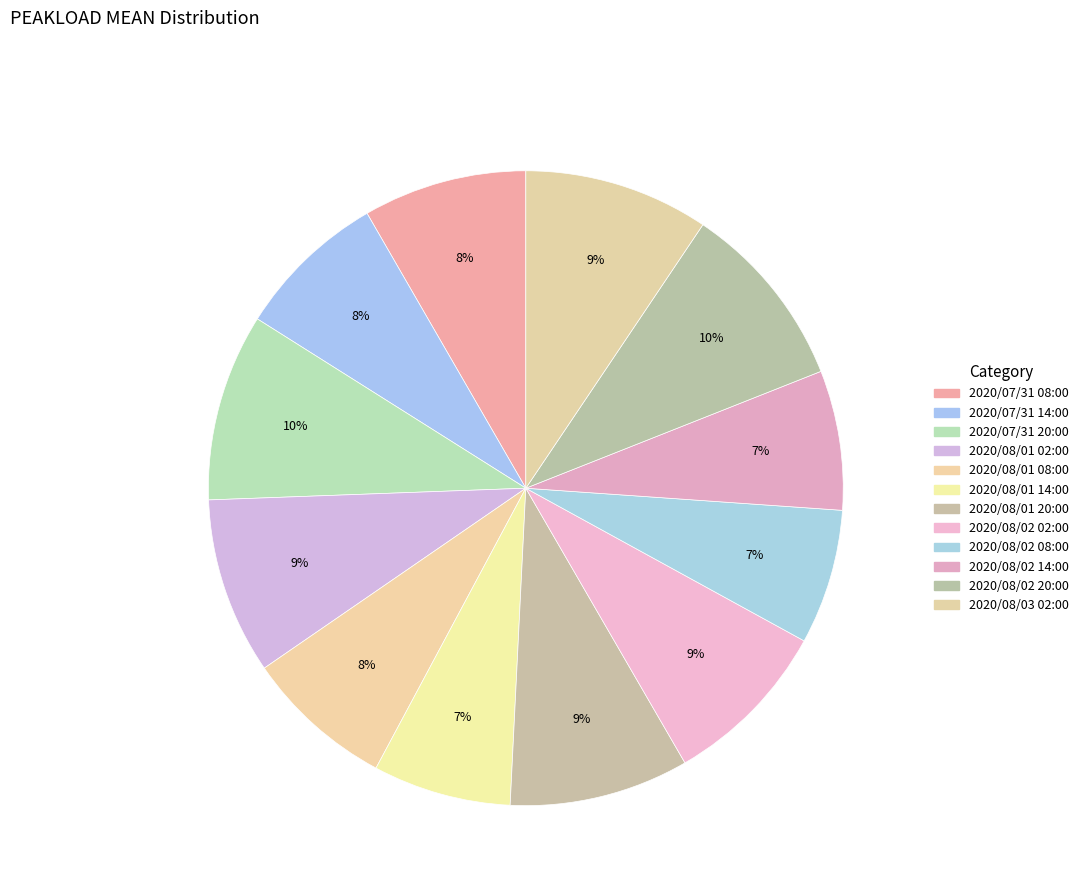

Count the number of slices in the pie.

12